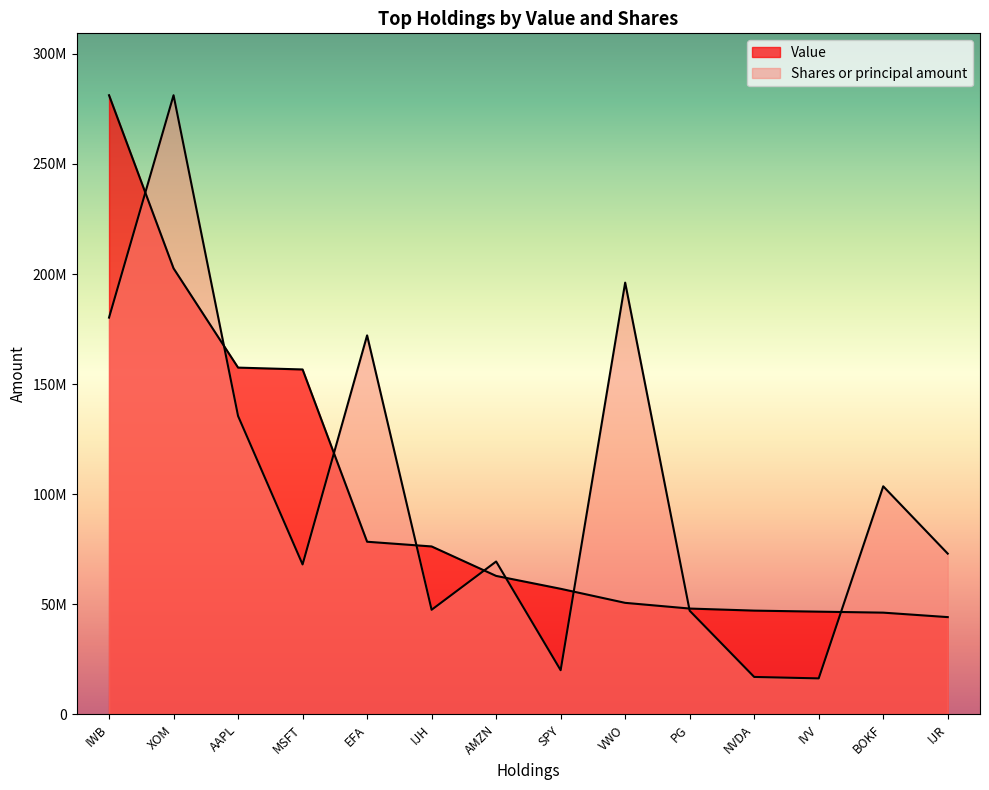

Rank the series at XOM from highest to lowest value.

Shares, Value